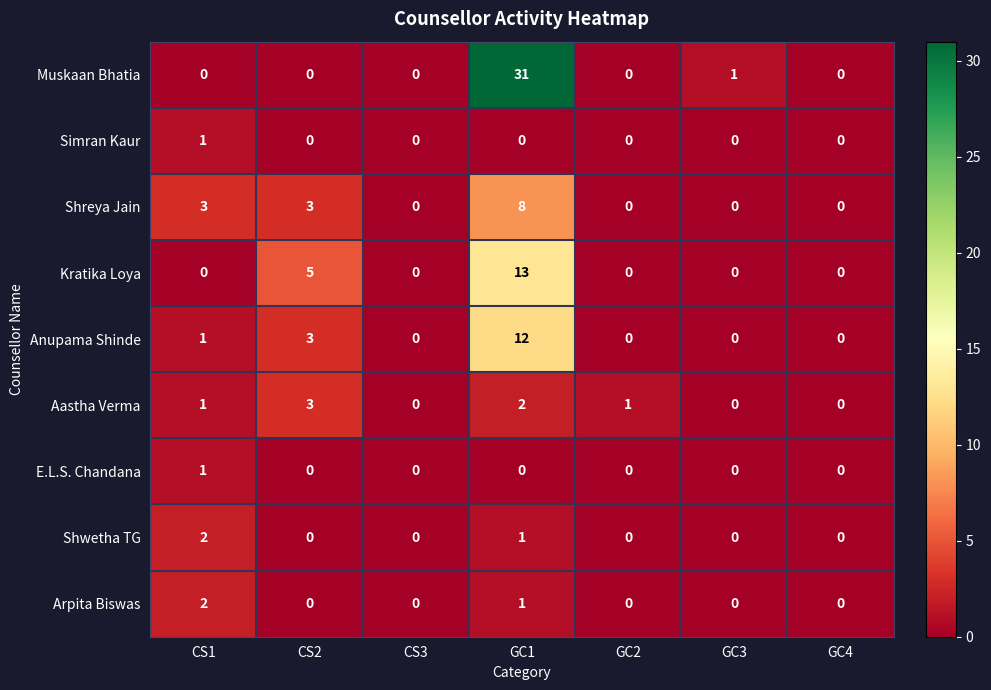

True or false: Shreya Jain has a value of 3 at CS1.

True